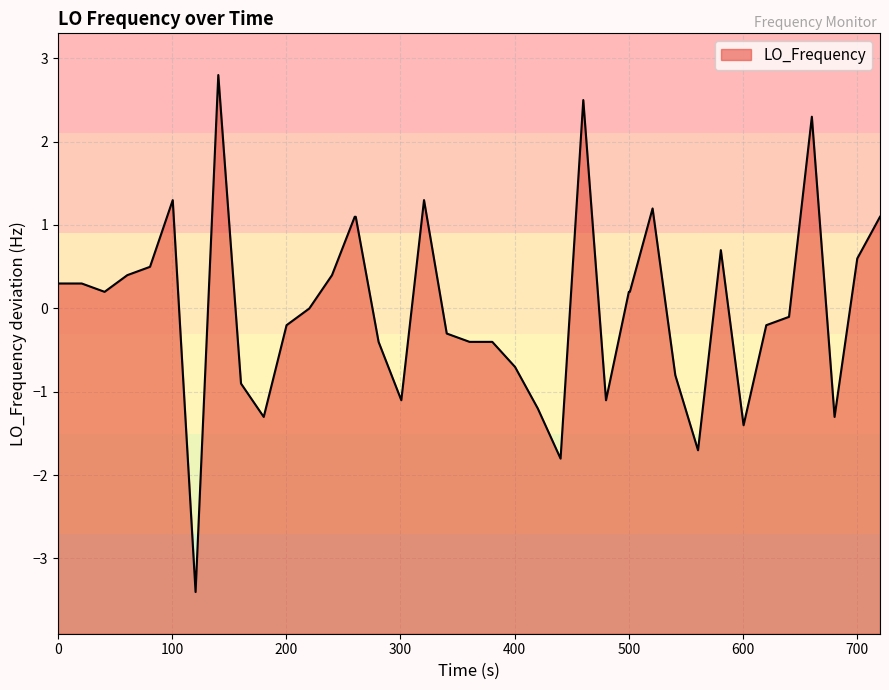

Does the chart have visible grid lines?

Yes